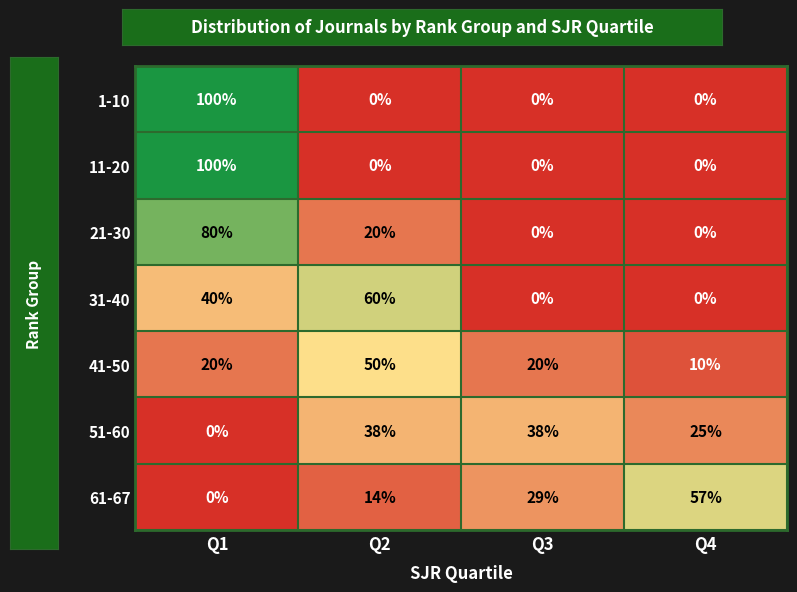

At how many categories does at least one series exceed 37?

4